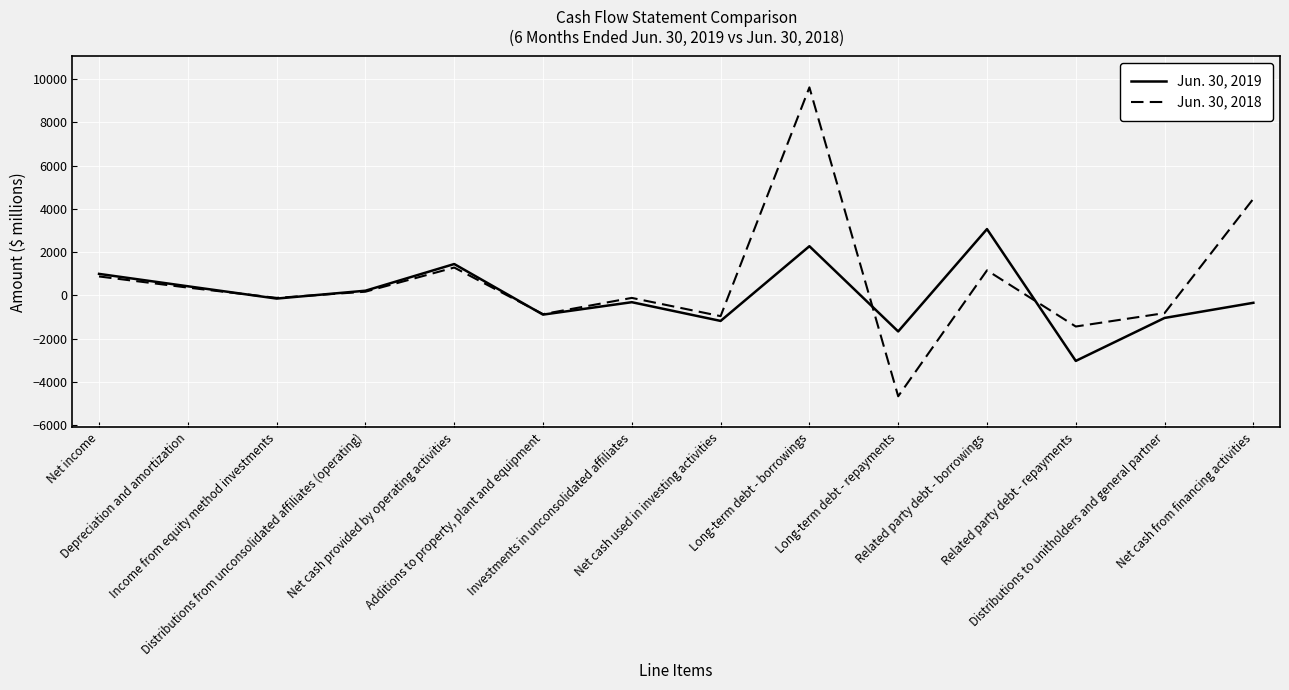

What is the minimum value for Jun. 30, 2018?

-4655